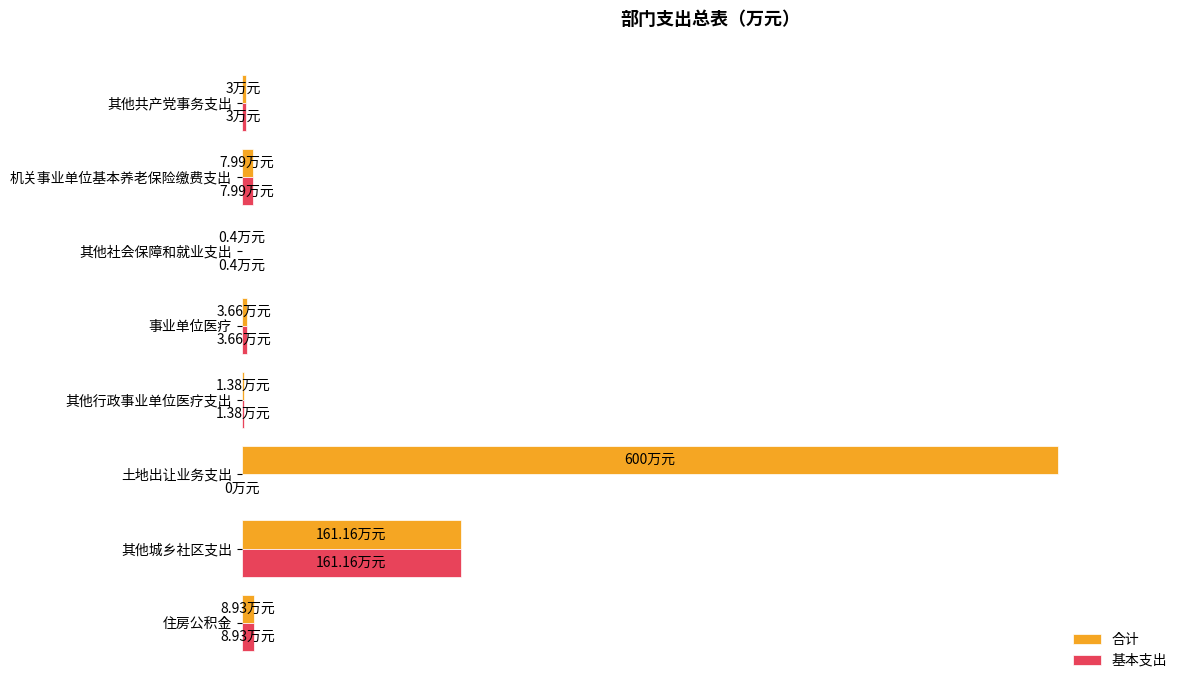

What are all the series names shown in the legend?

合计, 基本支出